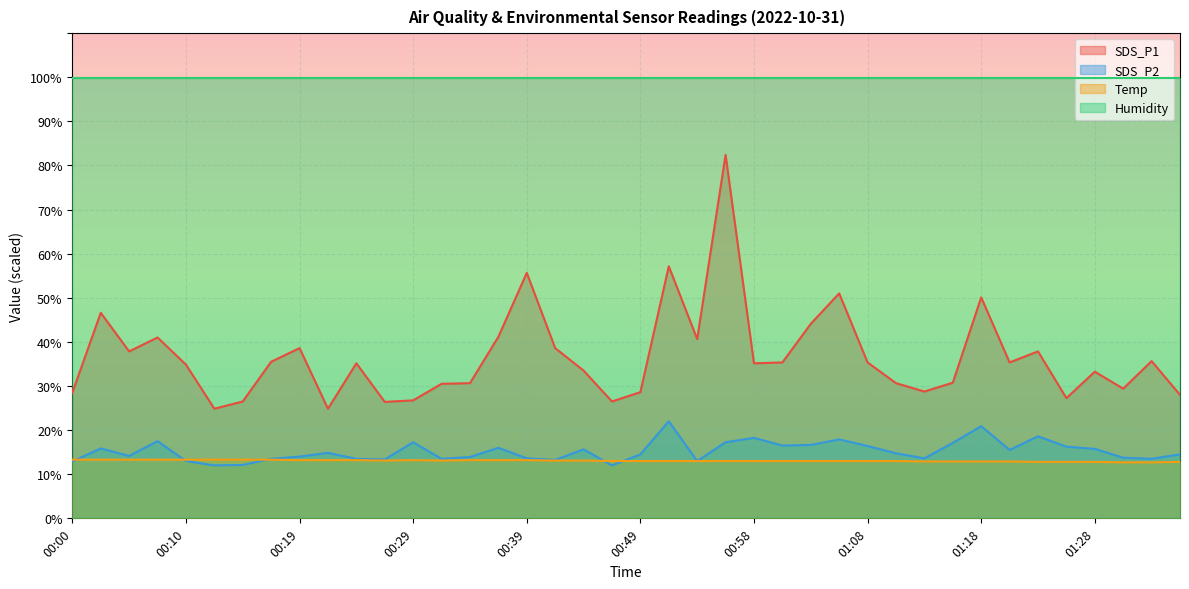

Reading right to left, extract all data points from this chart.

SDS_P1: 28.0	35.6	29.4	33.2	27.2	37.9	35.4	50.1	30.8	28.8	30.6	35.4	51.0	44.1	35.4	35.1	82.4	40.7	57.1	28.6	26.5	33.5	38.6	55.7	41.2	30.6	30.5	26.8	26.4	35.1	24.8	38.6	35.5	26.5	24.8	34.9	41.0	37.9	46.6	28.5
SDS_P2: 14.5	13.5	13.8	15.8	16.2	18.6	15.5	20.9	17.1	13.6	14.8	16.4	17.9	16.6	16.5	18.2	17.2	13.0	22.0	14.5	12.0	15.6	13.2	13.6	16.0	13.9	13.5	17.2	13.3	13.5	14.9	14.0	13.5	12.1	12.0	13.0	17.5	14.2	15.8	12.9
Temp: 12.8	12.7	12.7	12.8	12.8	12.8	12.9	12.9	12.9	12.9	13.0	13.0	13.0	13.0	13.0	13.0	13.0	13.0	13.0	13.0	13.0	13.1	13.1	13.2	13.2	13.2	13.1	13.2	13.1	13.2	13.2	13.2	13.3	13.3	13.3	13.3	13.3	13.3	13.3	13.3